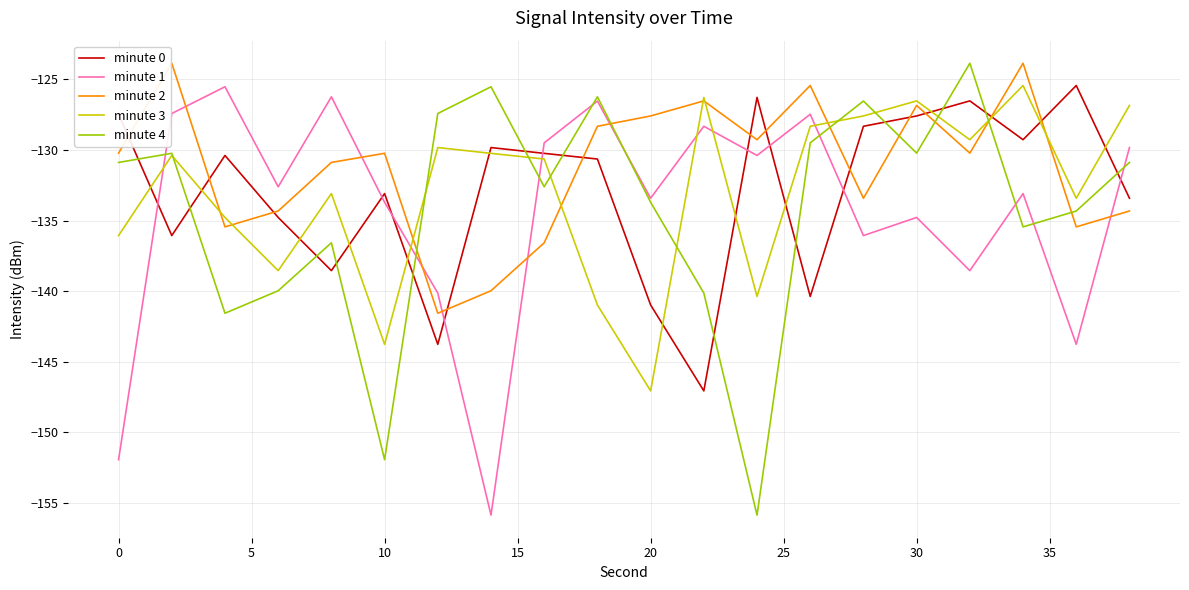

Which series has the largest total across all categories?

minute 2